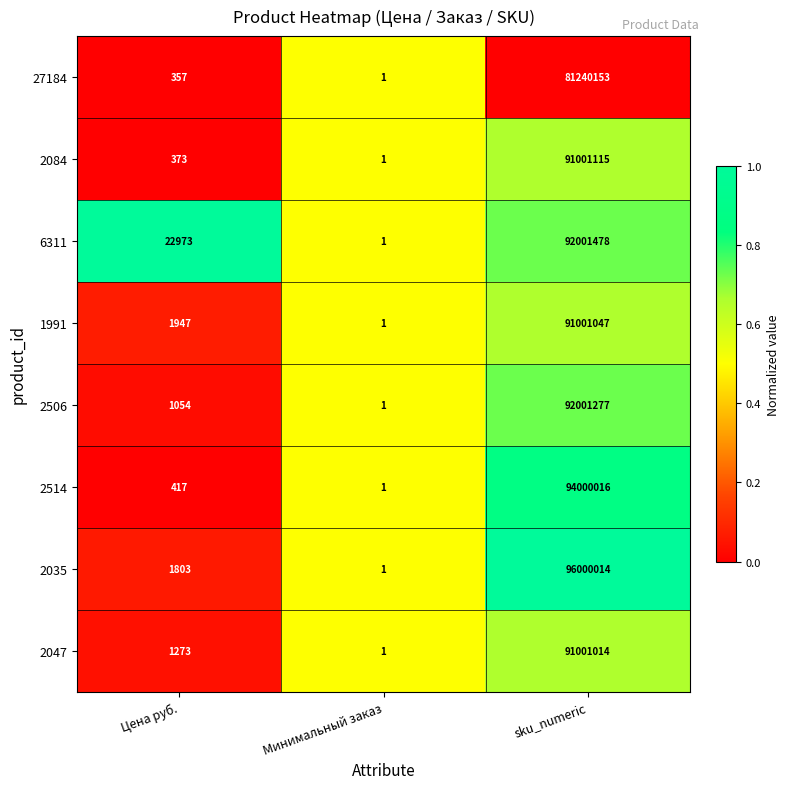

Read the 2514 value at sku_numeric, to the nearest 50.

94000000